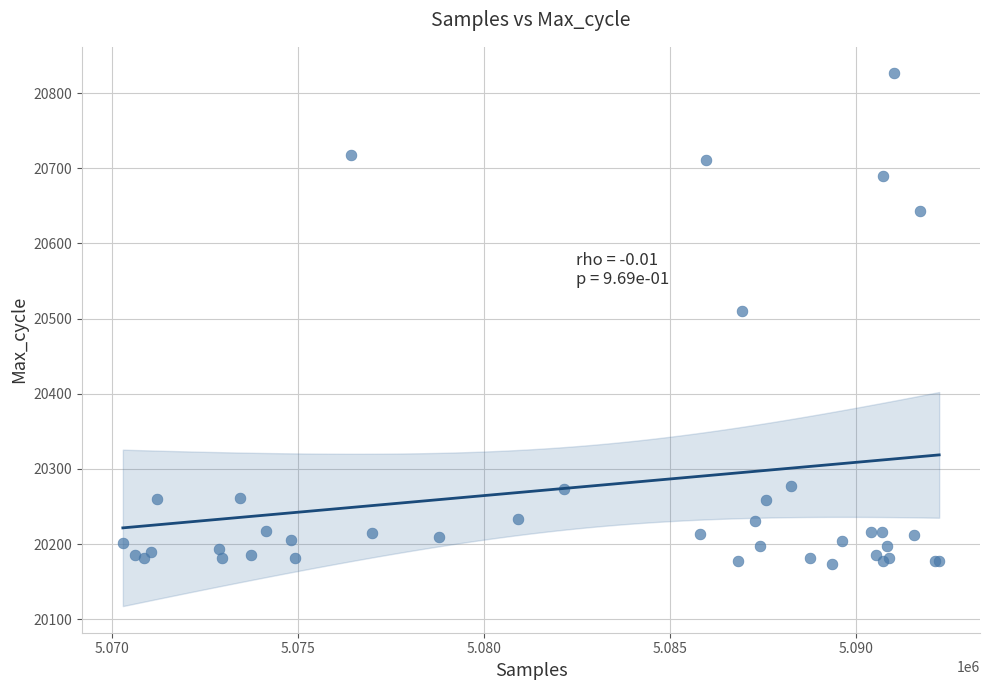

What Y value in the scatter plot is closest to 20499?

20510